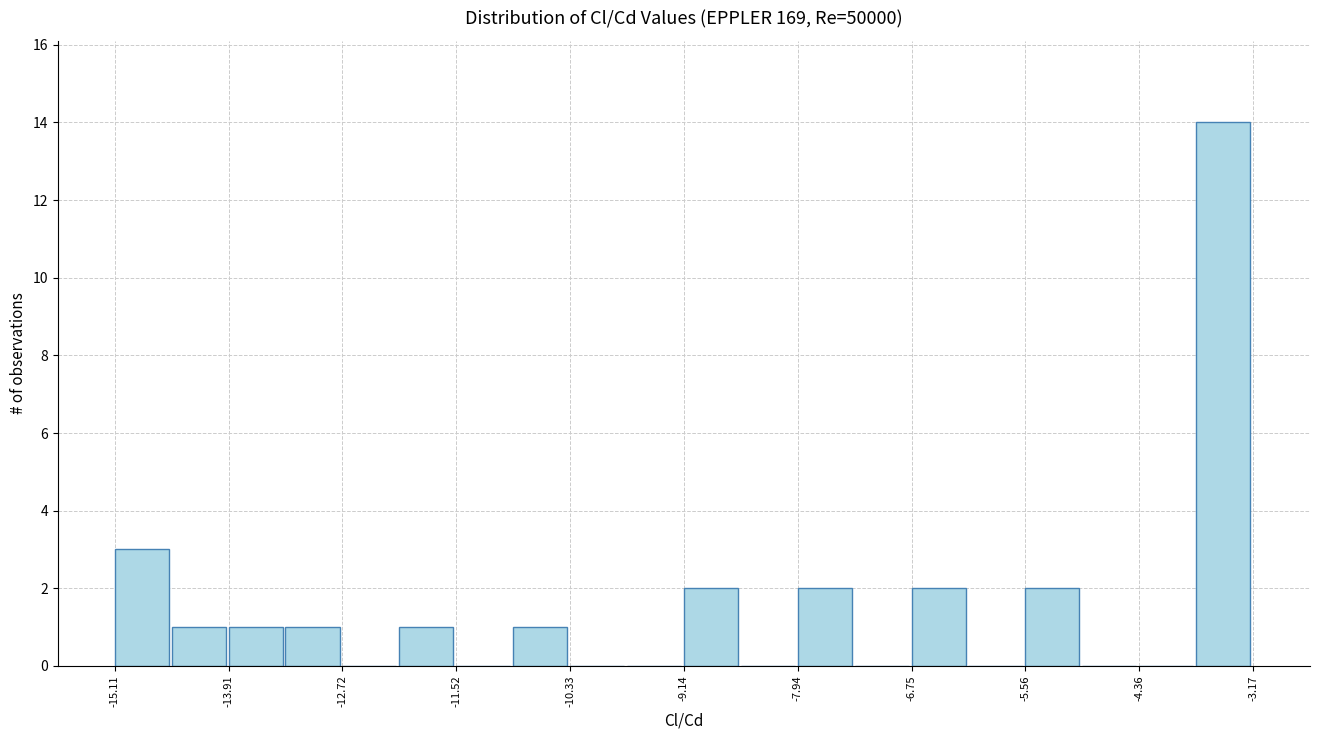

Read against the x-axis, roughly where is the centre of the tallest bar?

-3.4